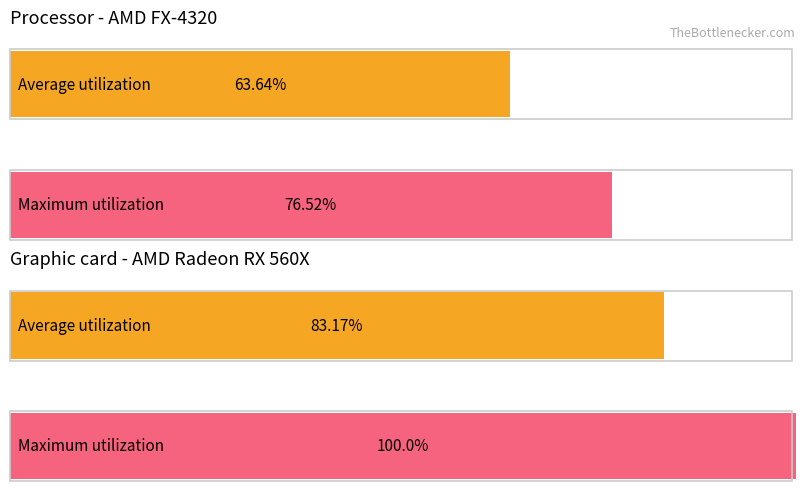

True or false: Average utilization has a value of 1.3 at 10.

False